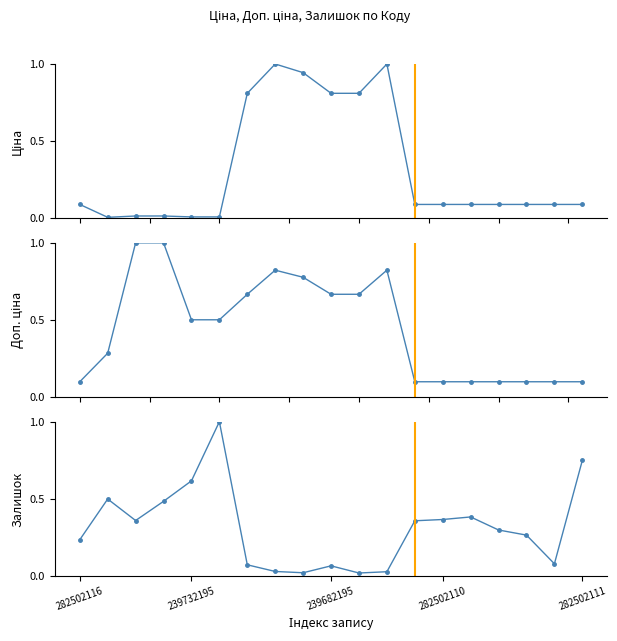

How many lines are shown in the chart?

3